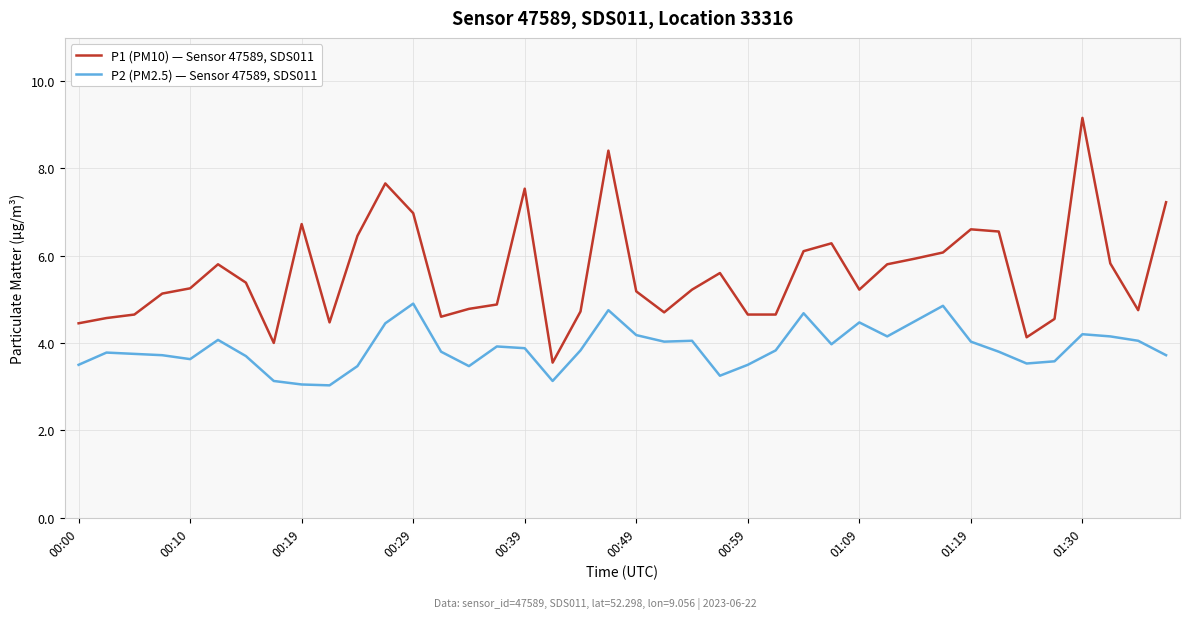

What is the minimum value shown in the chart?

3.0